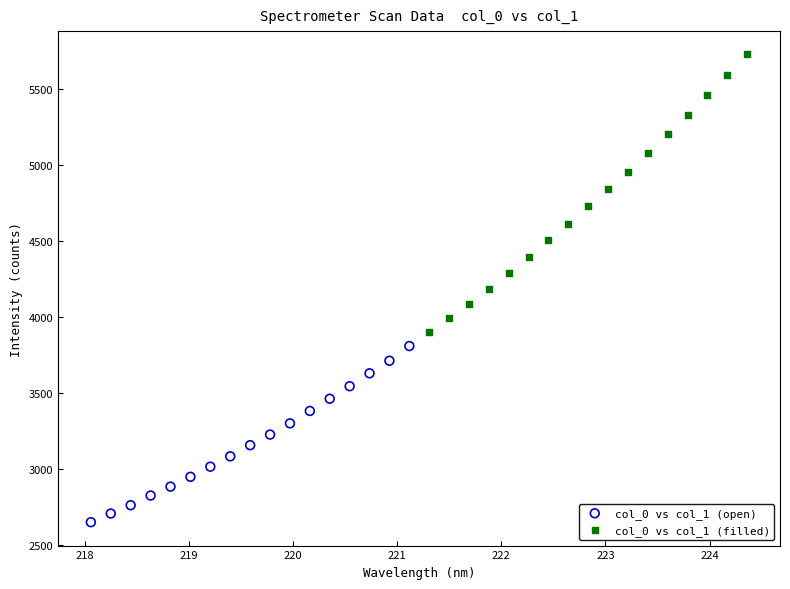

Which series reaches the minimum Y coordinate?

col_0 vs col_1 (open)